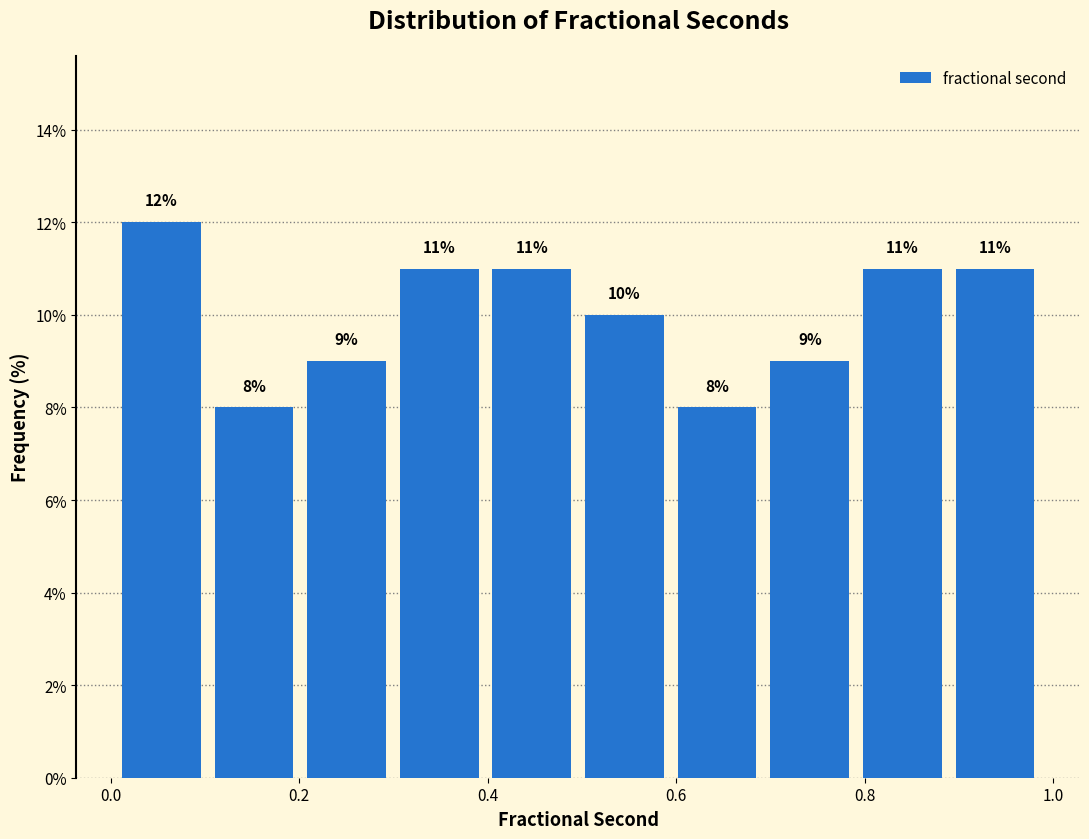

Over which range of the x-axis is the bar tallest?

0.00 to 0.10